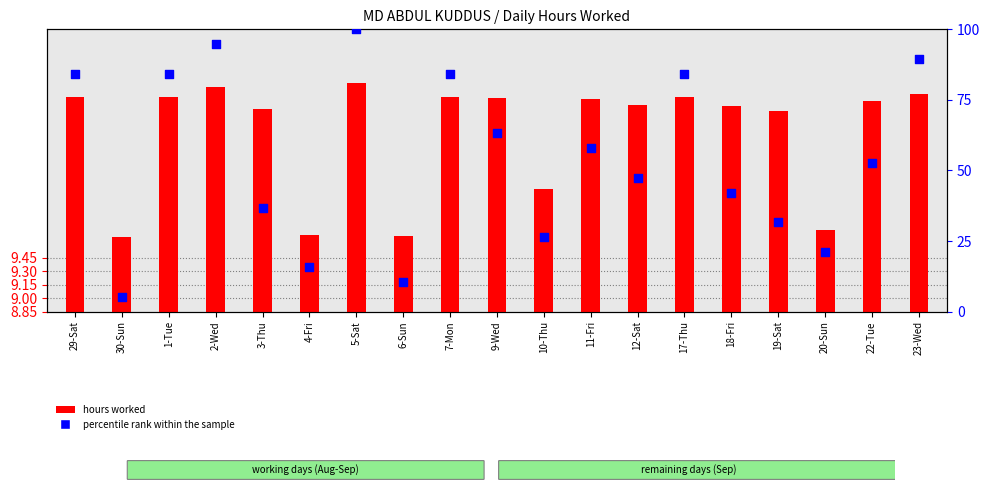

Which series reaches the minimum Y coordinate?

hours worked